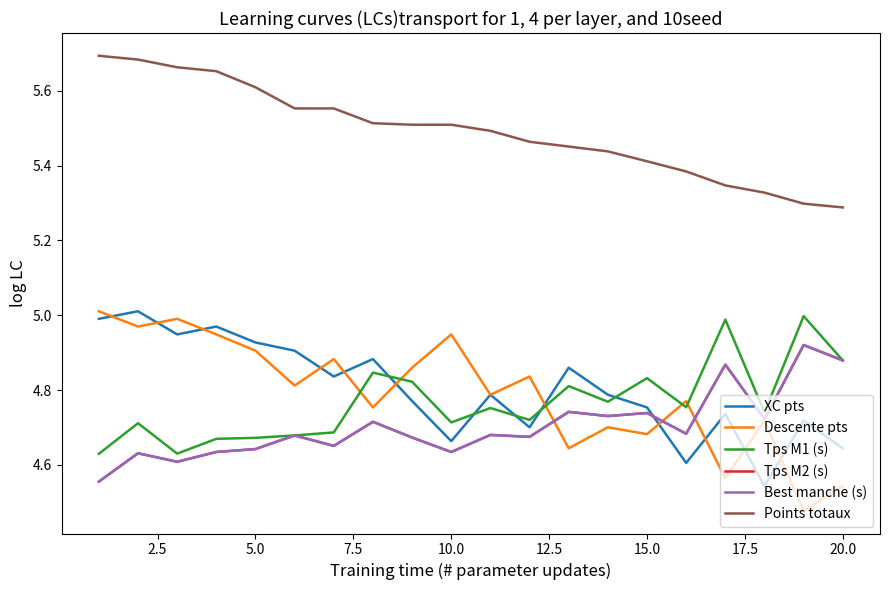

Does the chart display data point markers on the line(s)?

No